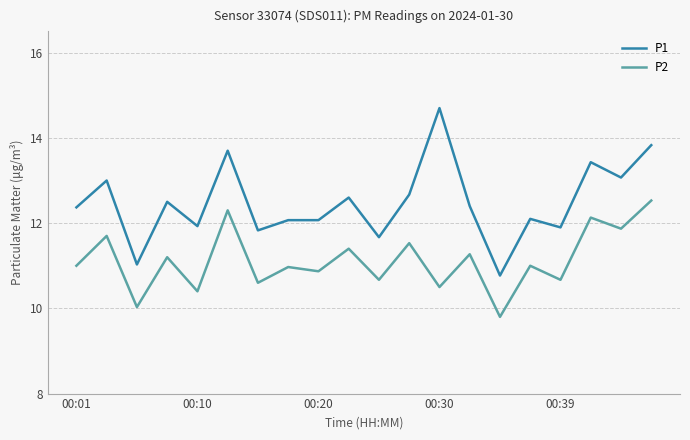

Reading left to right, list all the values displayed in this chart.

P1: 12.4	13.0	11.0	12.5	11.9	13.7	11.8	12.1	12.1	12.6	11.7	12.7	14.7	12.4	10.8	12.1	11.9	13.4	13.1	13.8
P2: 11.0	11.7	10.0	11.2	10.4	12.3	10.6	11.0	10.9	11.4	10.7	11.5	10.5	11.3	9.8	11.0	10.7	12.1	11.9	12.5